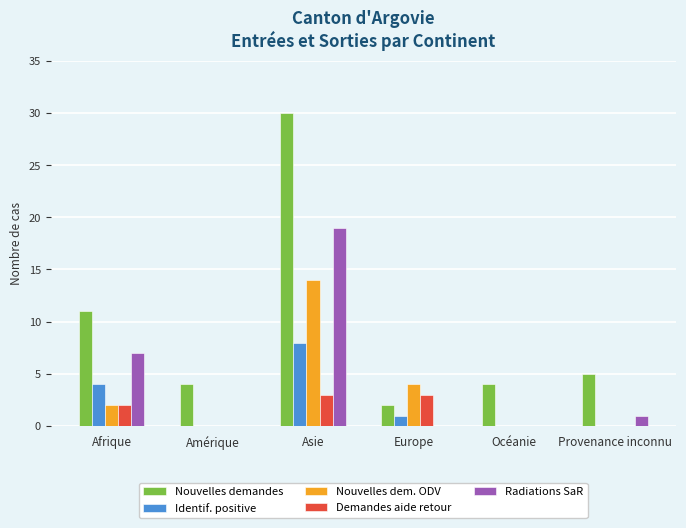

What is the sum of the Nouvelles demandes values at Europe and Océanie?

6